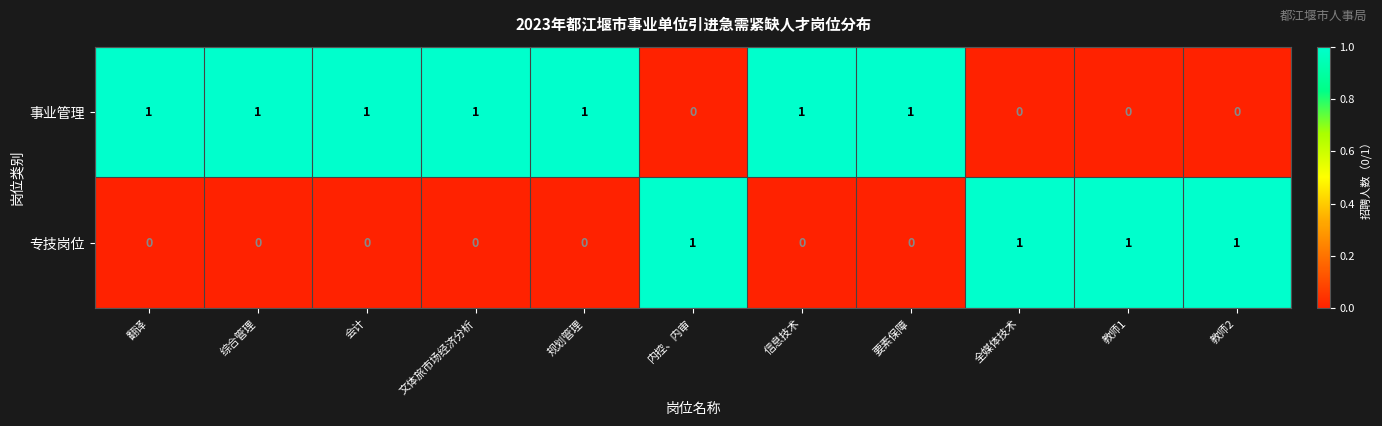

What is the sum of all 事业管理 values?

7